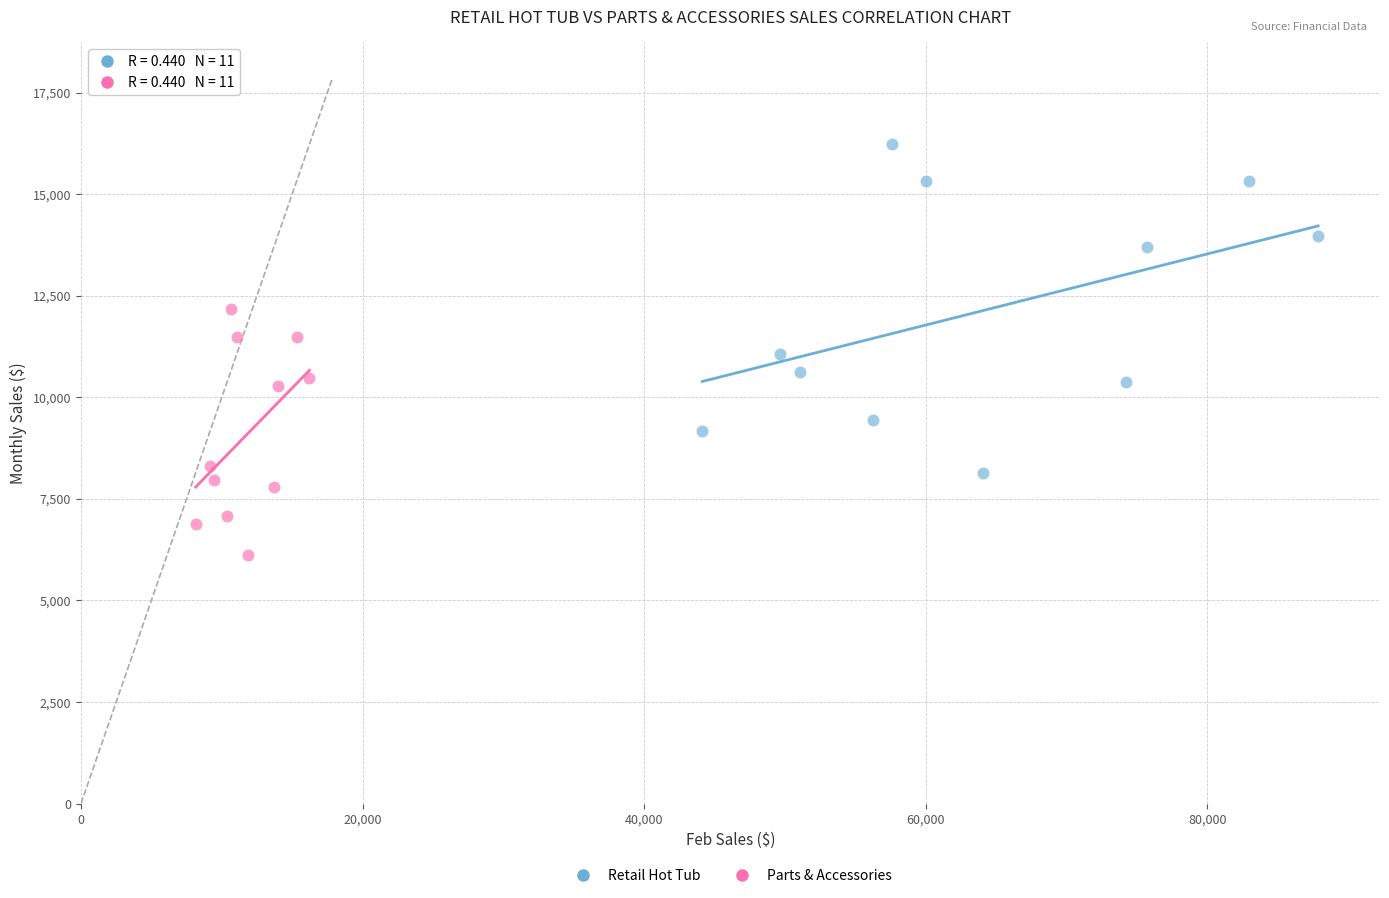

What are all the series names shown in the legend?

Retail Hot Tub, Parts & Accessories